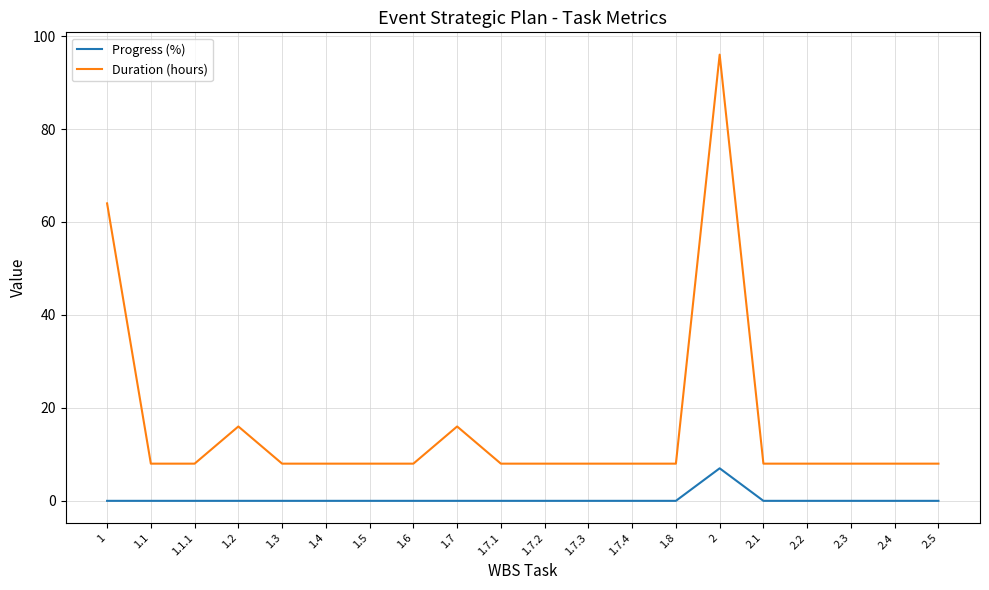

What are all the series names shown in the legend?

Progress (%), Duration (hours)